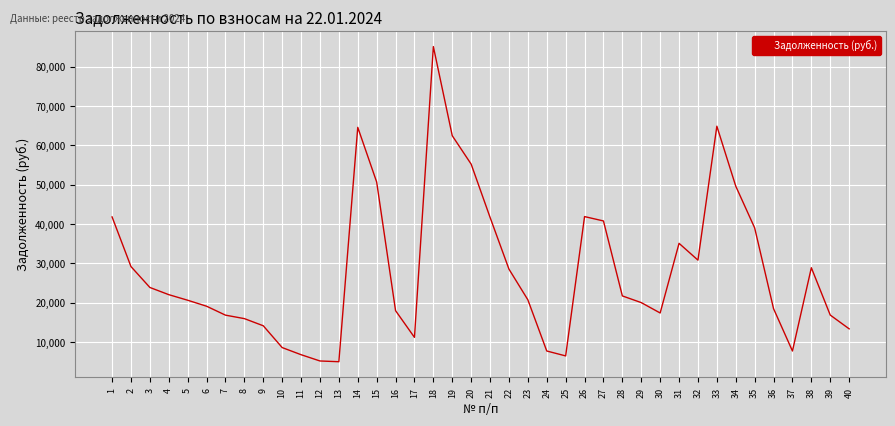

How many series are shown in this chart?

1